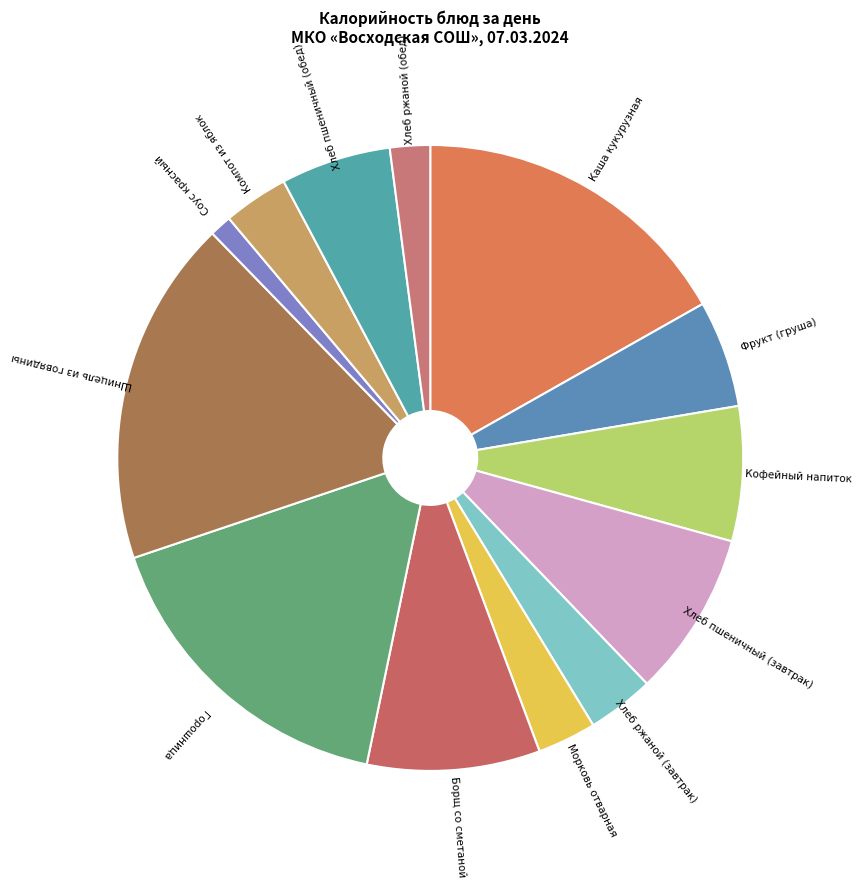

Is the sum of Морковь отварная and Хлеб пшеничный (обед) greater than half?

No